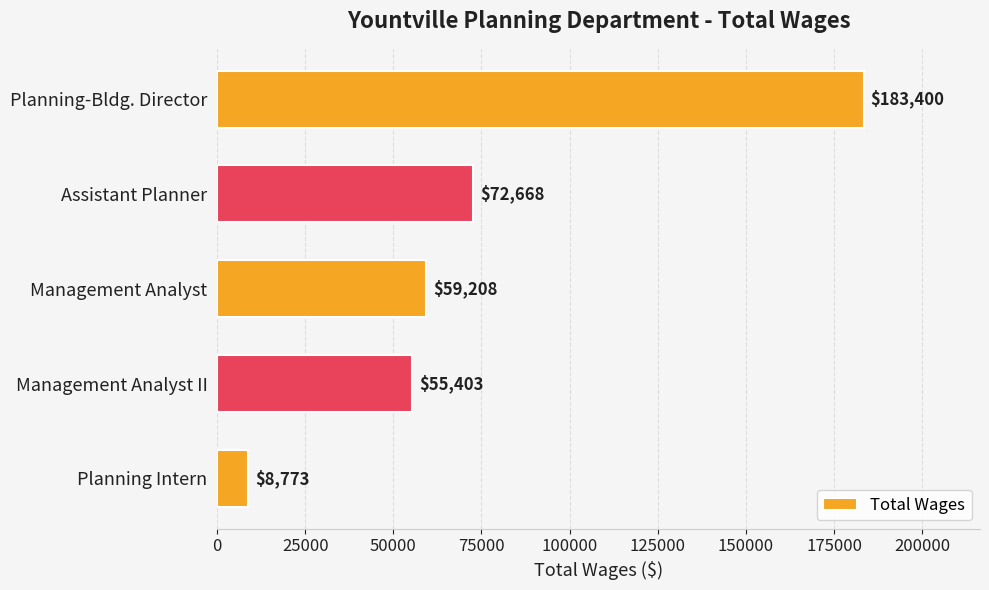

Does the chart contain any negative values?

No